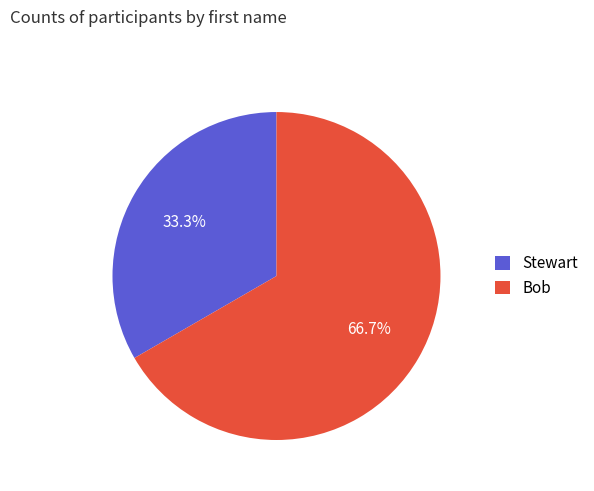

To the nearest percent, what portion does Stewart represent?

33%